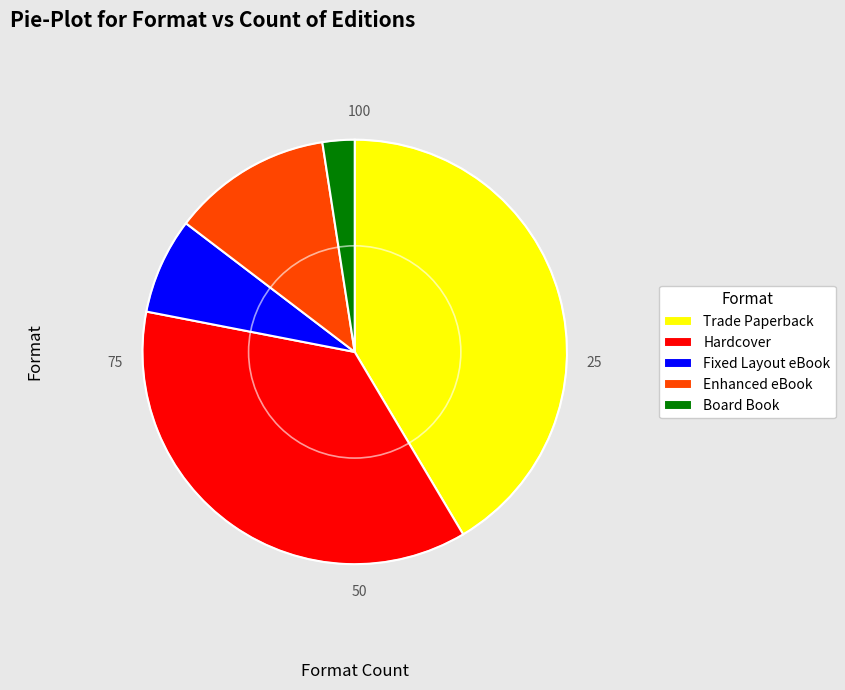

Is the sum of Board Book and Enhanced eBook greater than half?

No